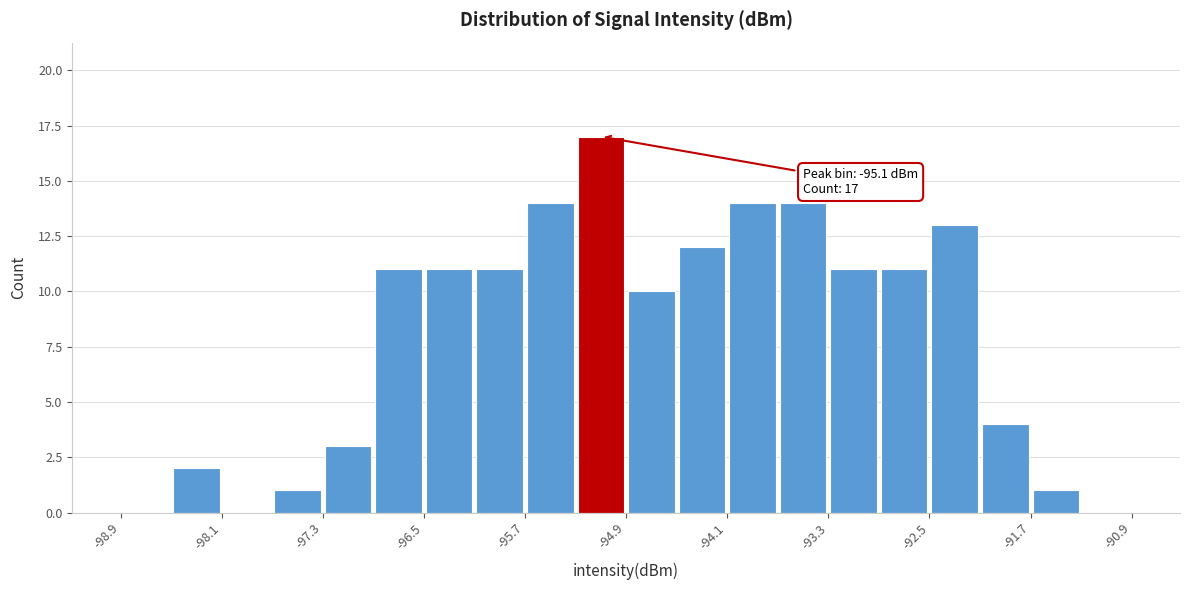

Which range on the x-axis has the tallest bar?

-95.3 to -94.9